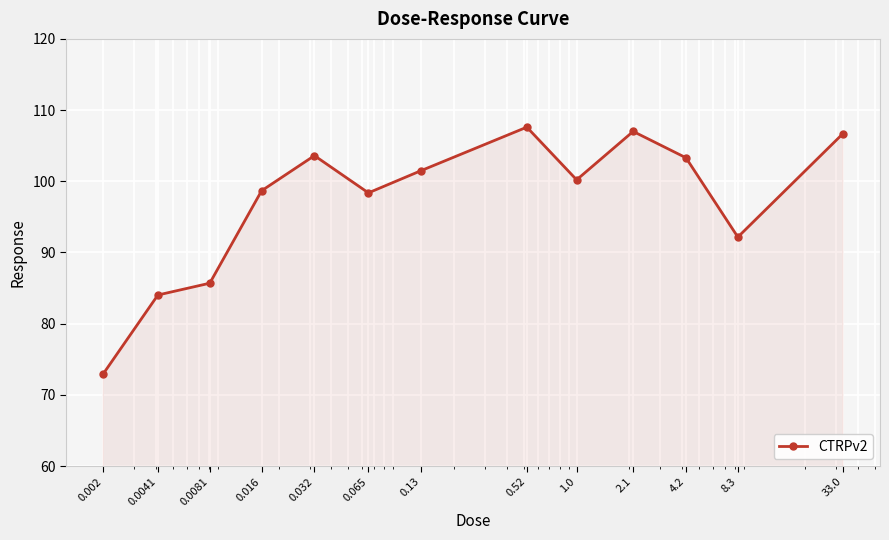

True or false: the data has more than 0 interior local peaks.

True